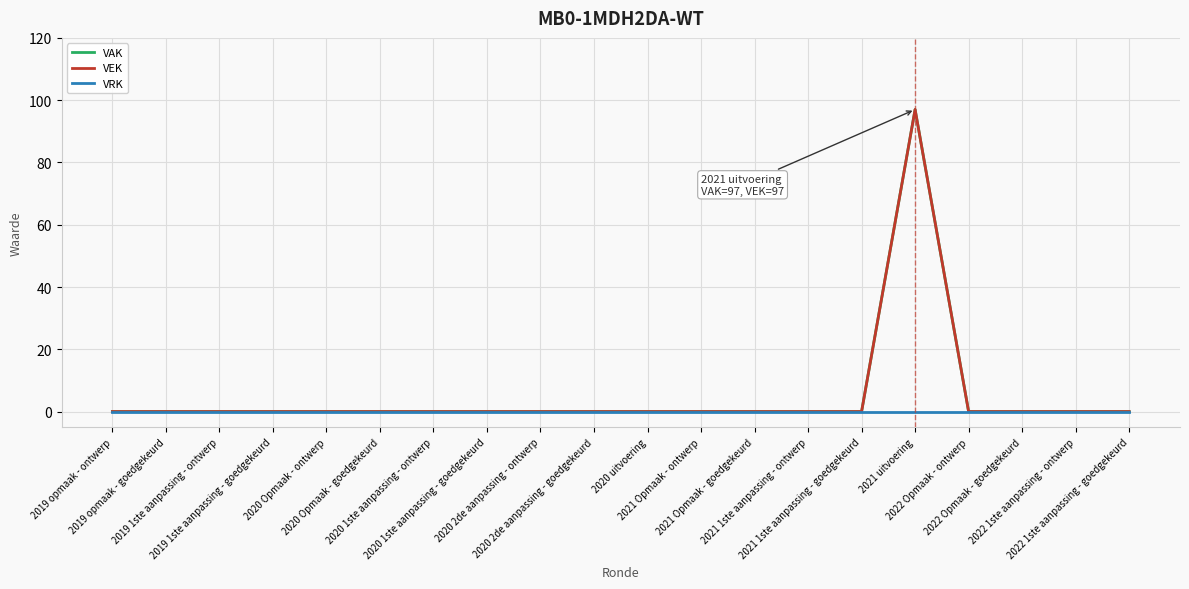

At 2021 uitvoering, list the series in order from smallest to largest.

VRK, VAK, VEK